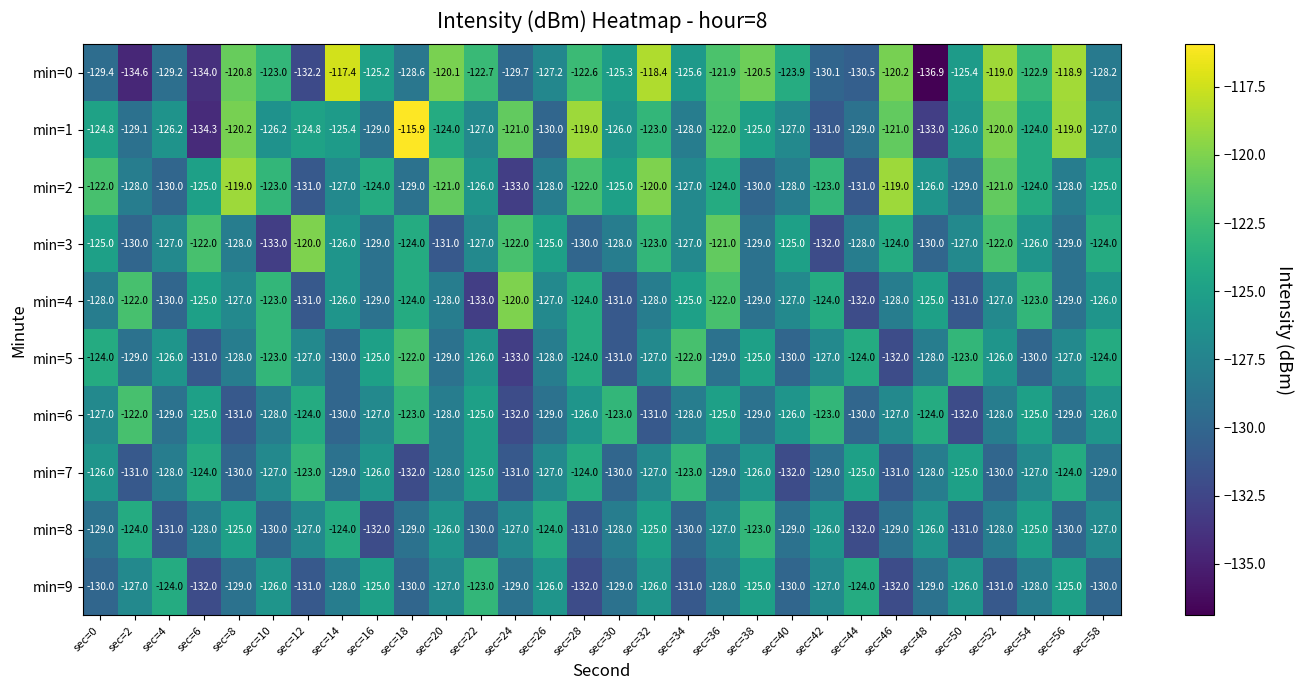

What is the sum of all min=3 values?

-3794.0